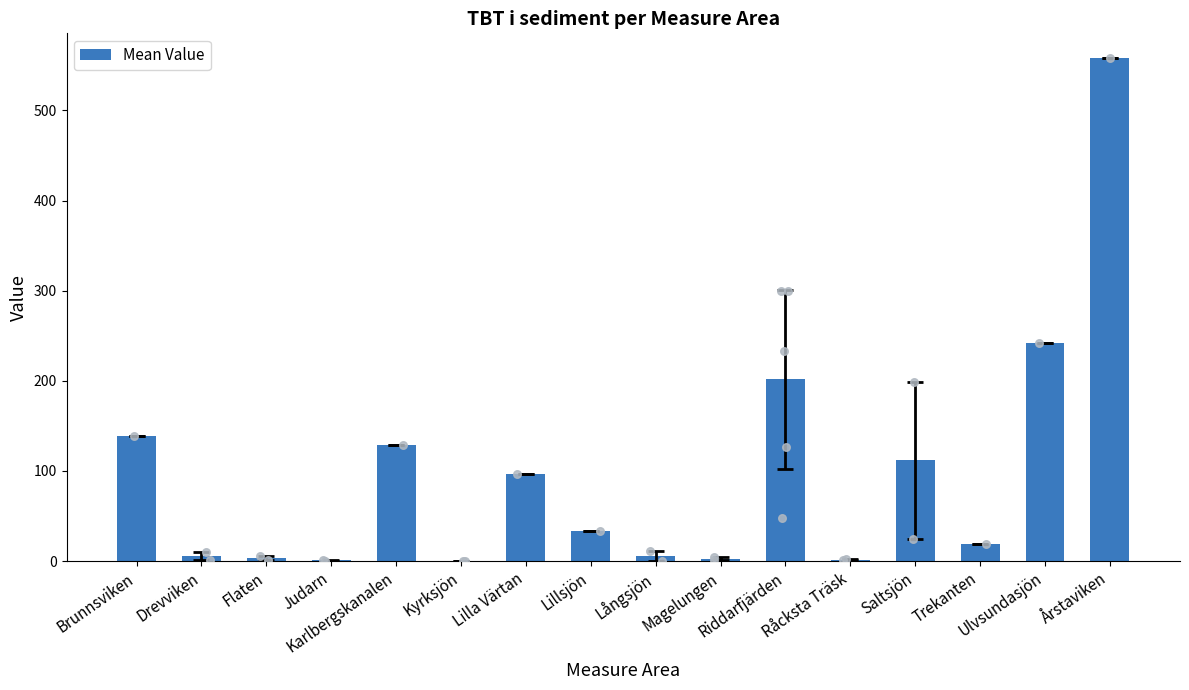

Between Lilla Värtan and Trekanten, which is larger?

Lilla Värtan